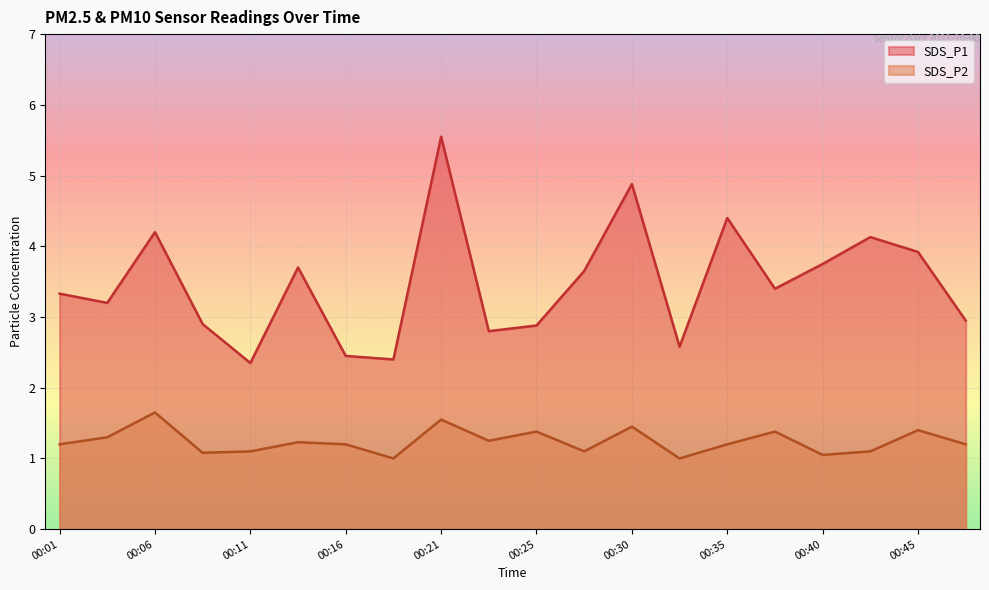

What value does the SDS_P2 series have at 00:06?

1.6